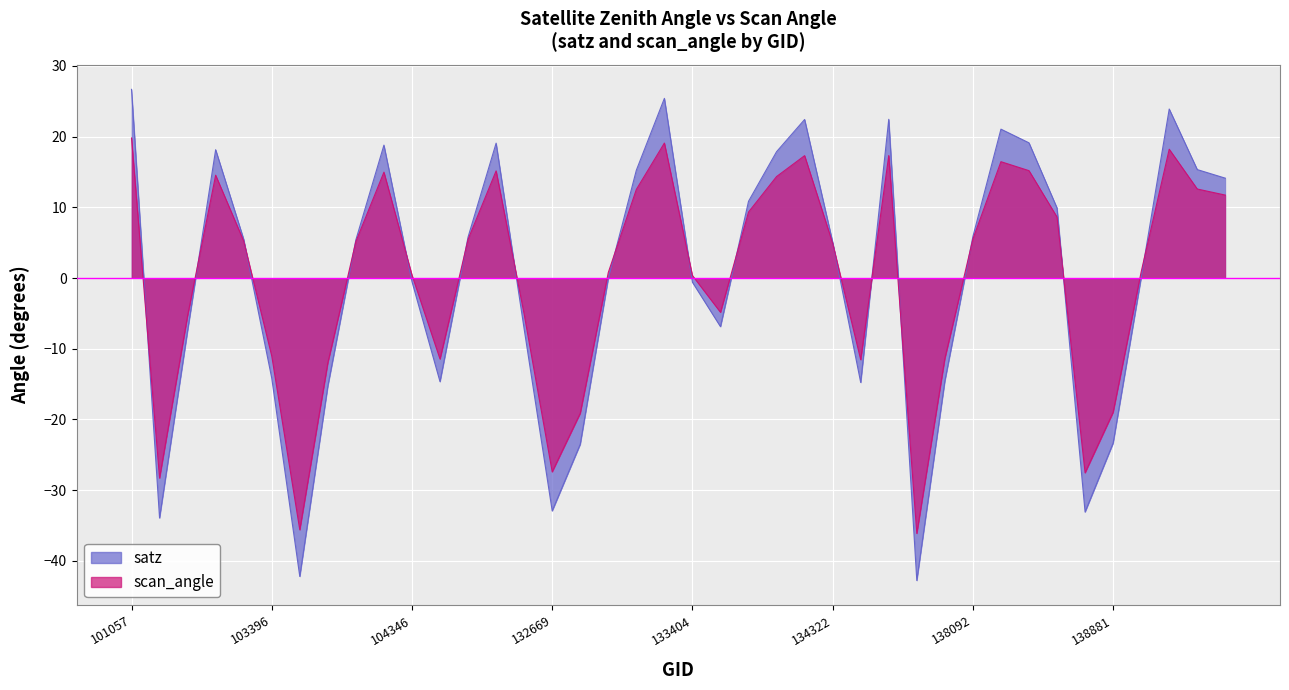

How many lines are shown in the chart?

2